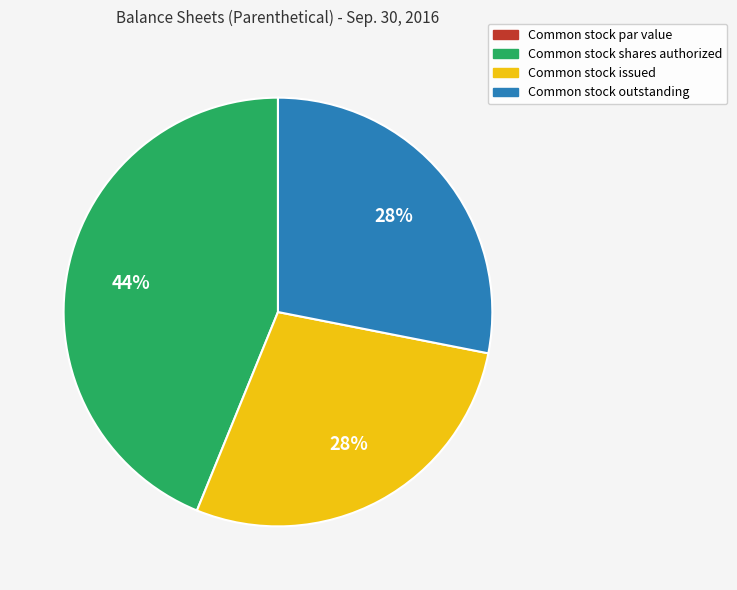

Is there a majority slice in this chart?

No